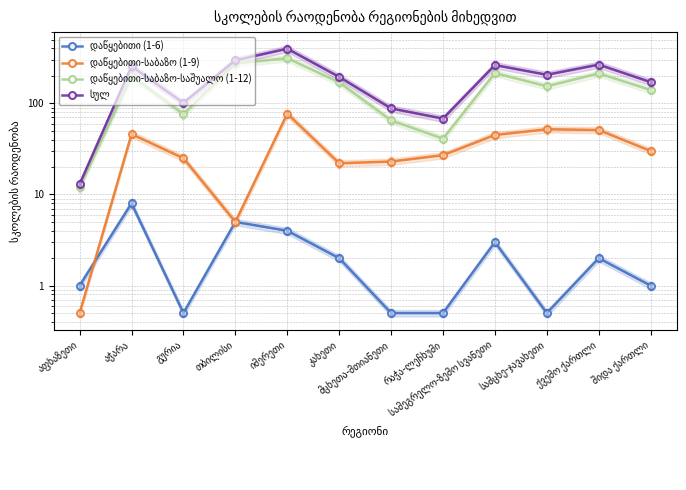

What are all the series names shown in the legend?

დაწყებითი (1-6), დაწყებითი-საბაზო (1-9), დაწყებითი-საბაზო-საშუალო (1-12), სულ